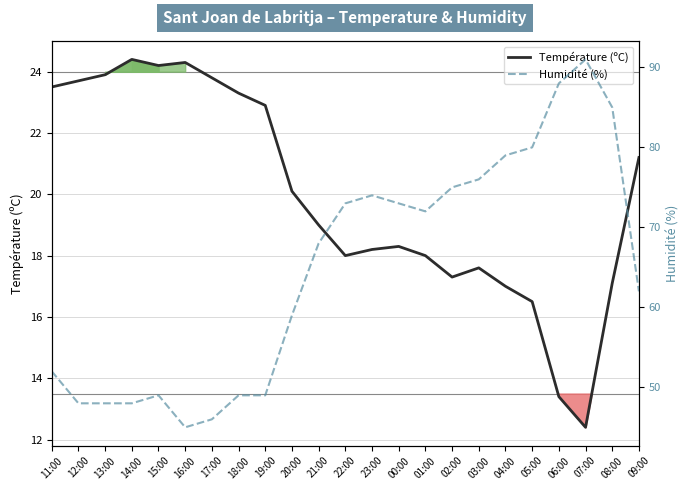

How many distinct data groups are displayed?

2